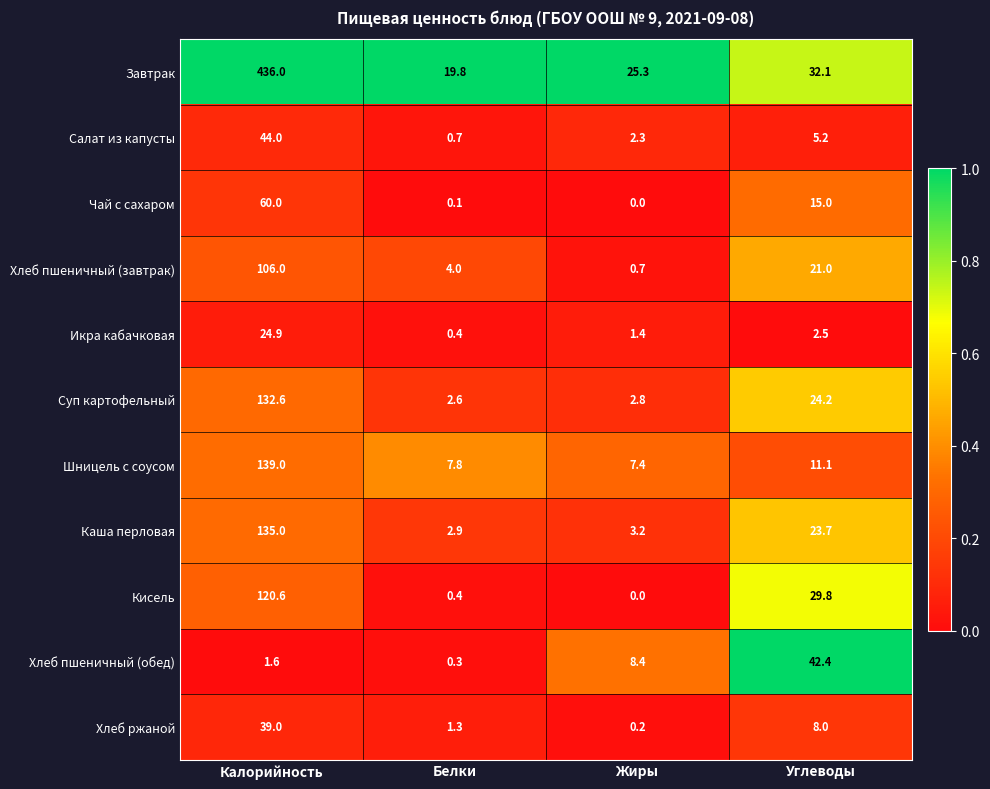

What value does the Суп картофельный series have at Углеводы?

24.2